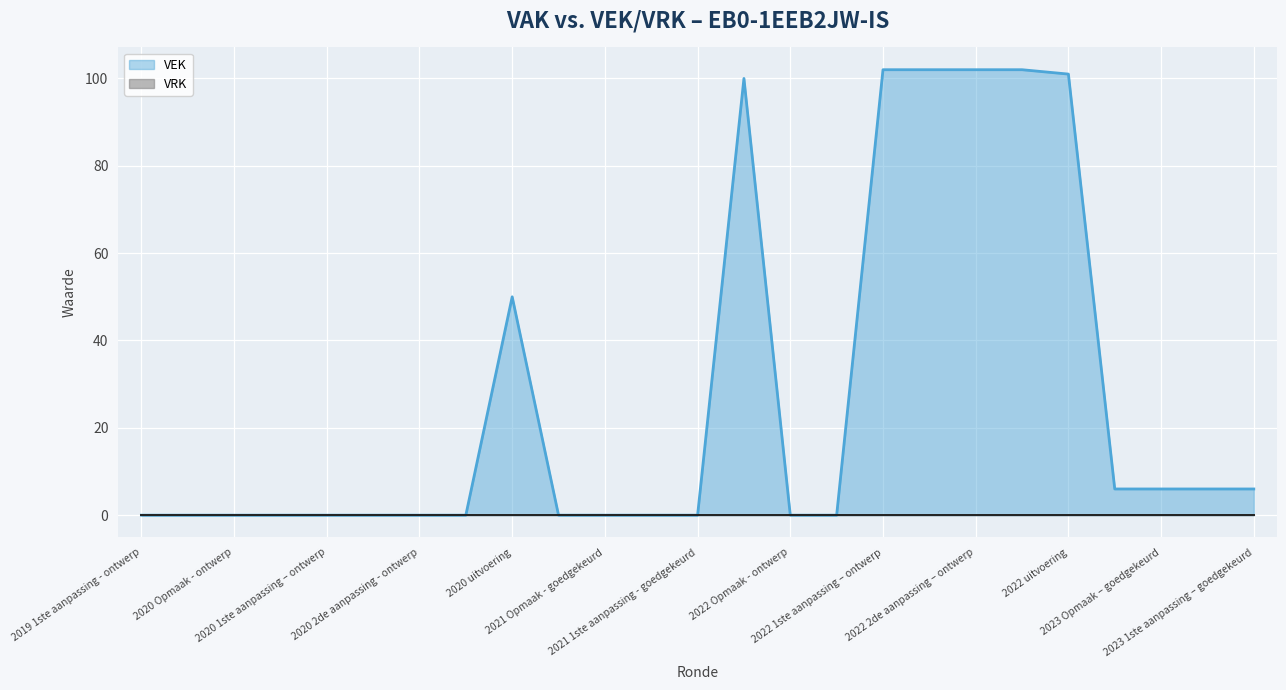

Where is the data nearest to the value 51?

2020 uitvoering